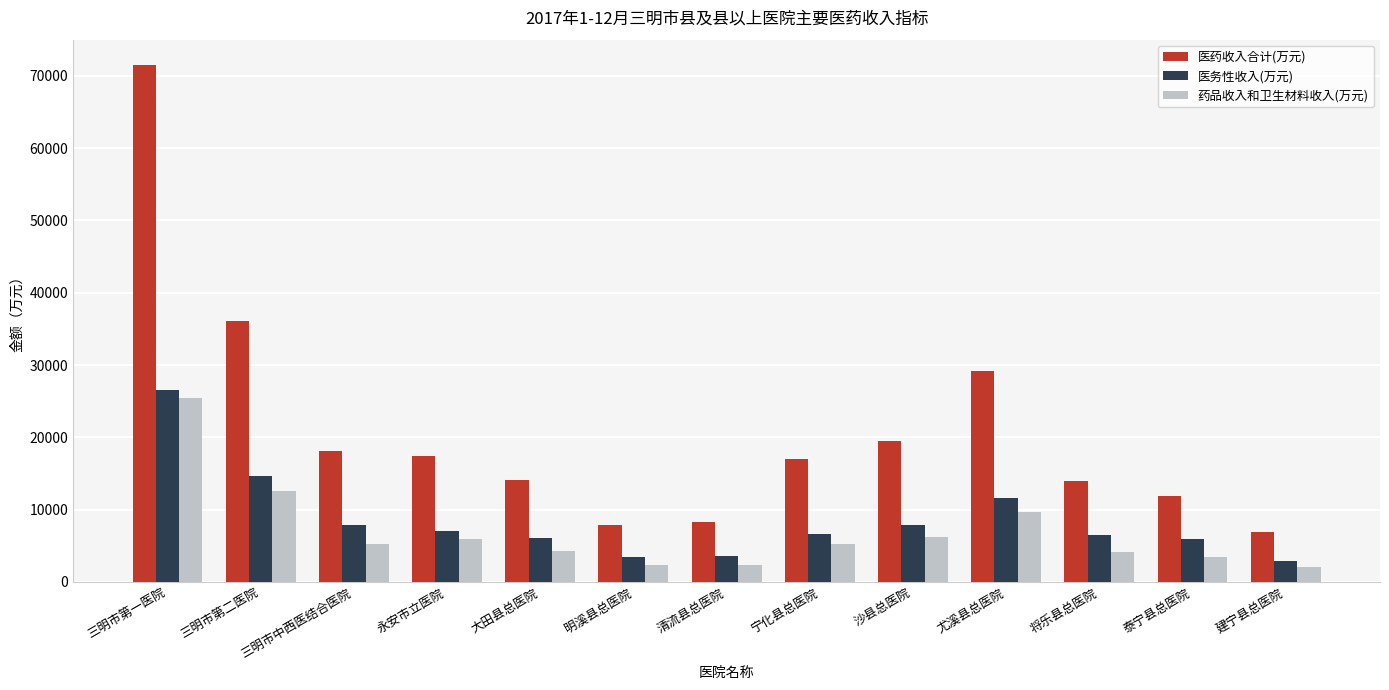

At 尤溪县总医院, list the series in order from largest to smallest.

医药收入合计(万元), 医务性收入(万元), 药品收入和卫生材料收入(万元)